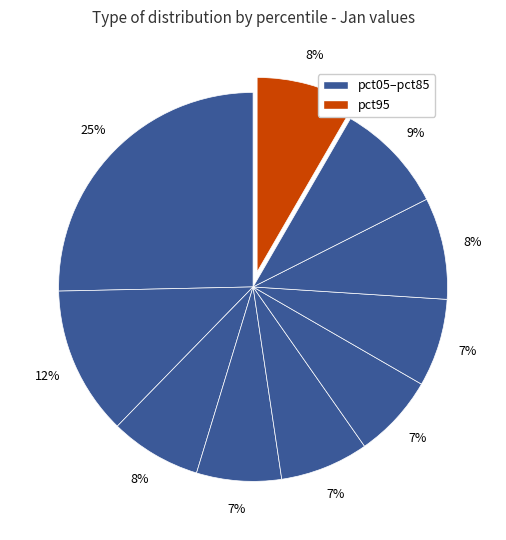

How many slices are in this pie chart?

10